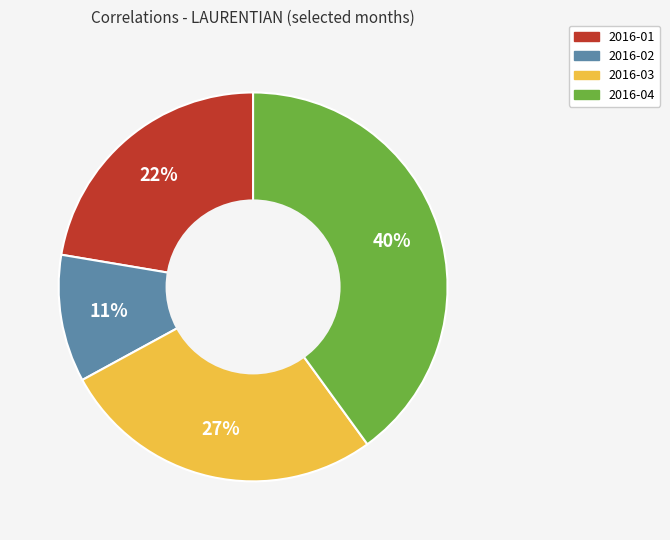

Between 2016-03 and 2016-01, which is larger?

2016-03